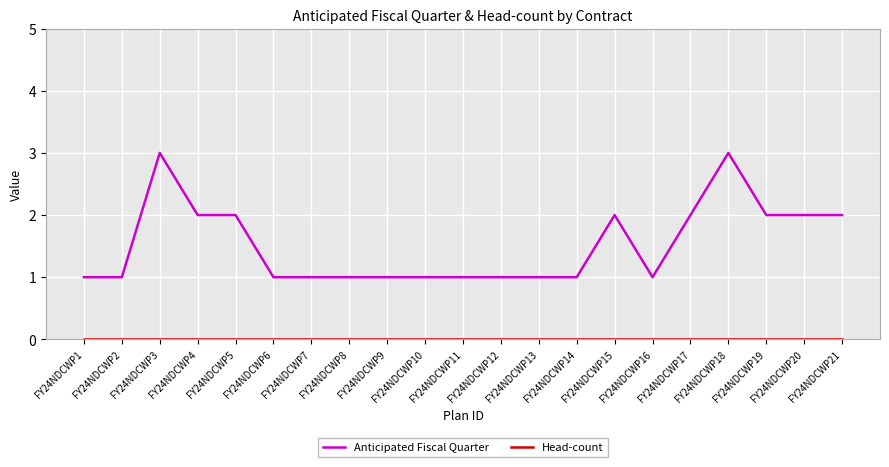

Which series has the widest spread of values?

Anticipated Fiscal Quarter